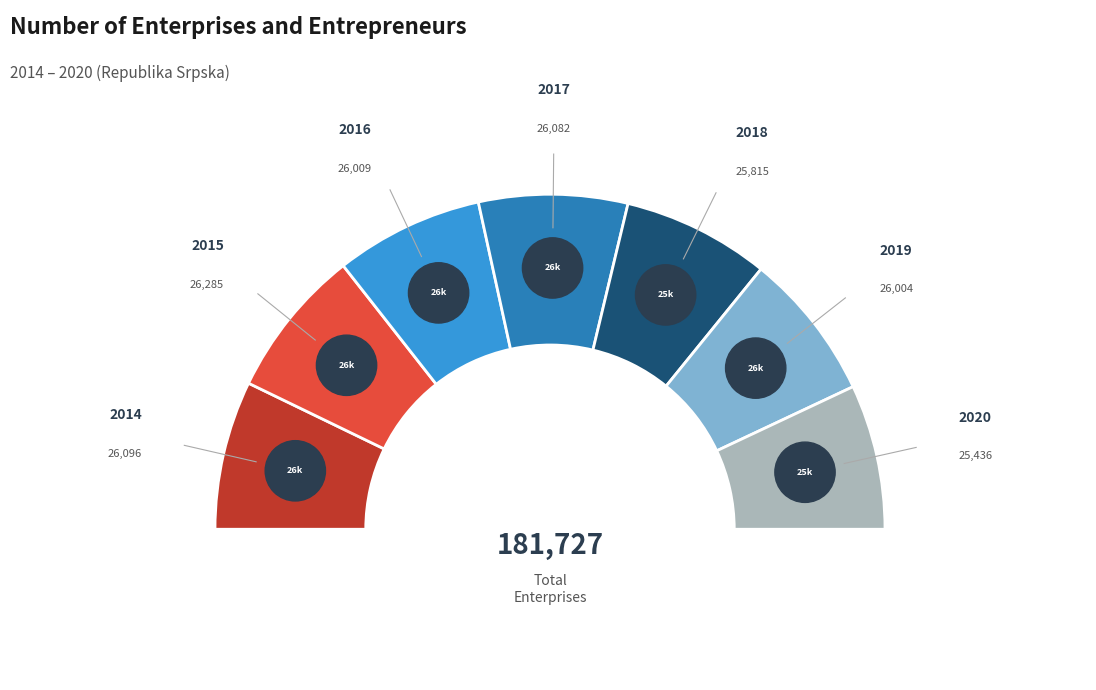

To the nearest percent, what portion does 2020 represent?

14%